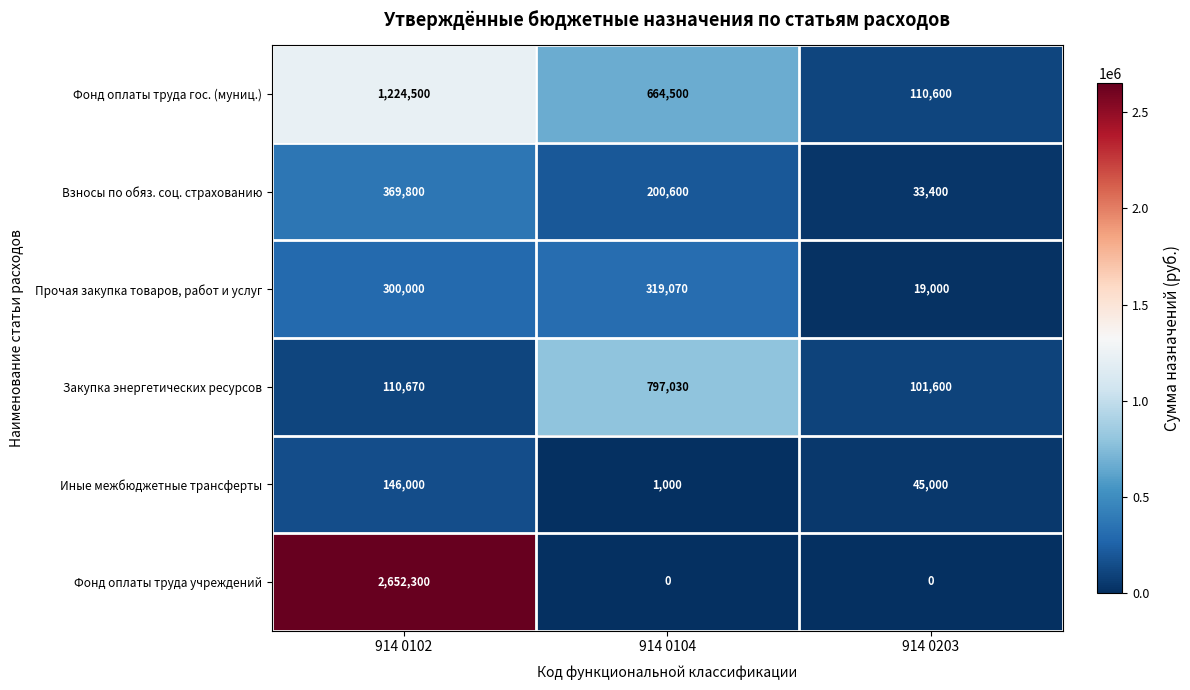

What is the average value of the Фонд оплаты труда учреждений series?

884100